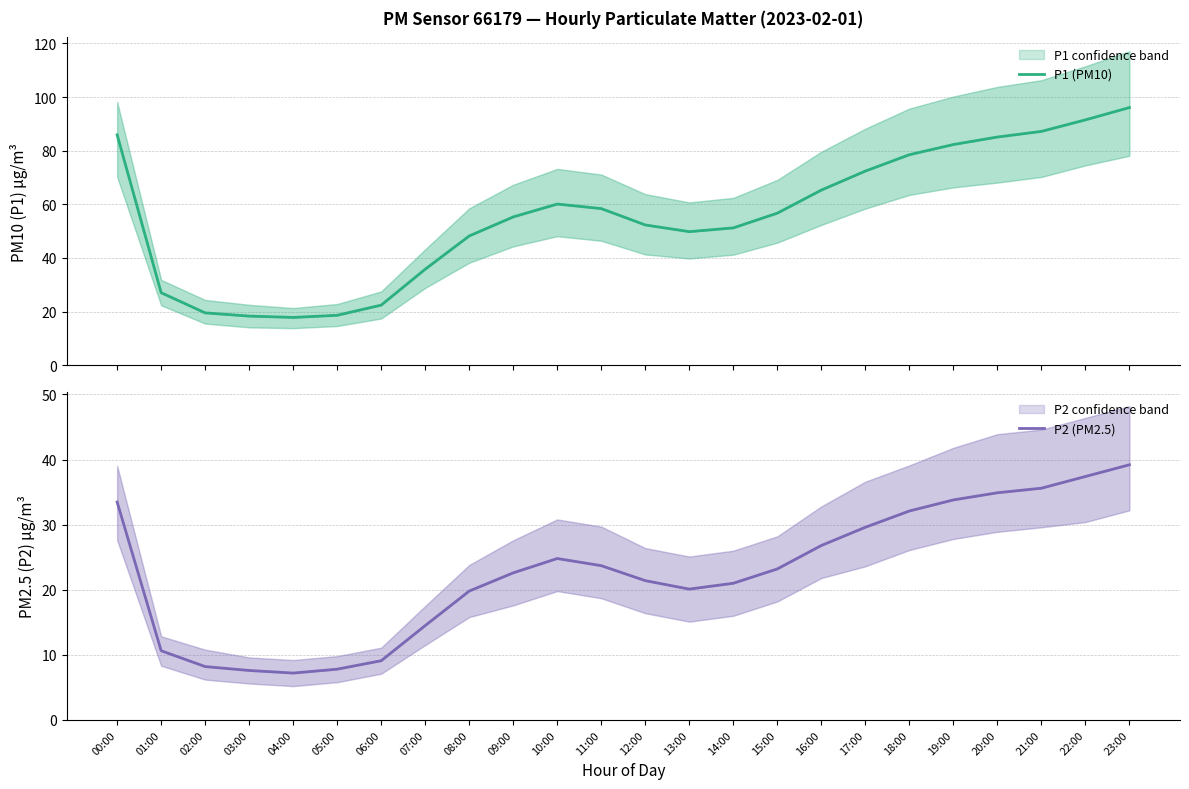

What value does the P1 (PM10) series have at 03:00?

18.3